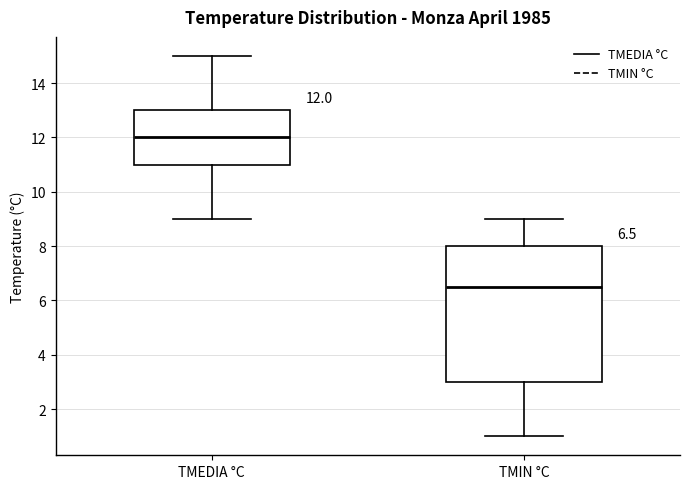

Comparing the boxes themselves (not the whiskers), which one is the tallest?

TMIN °C